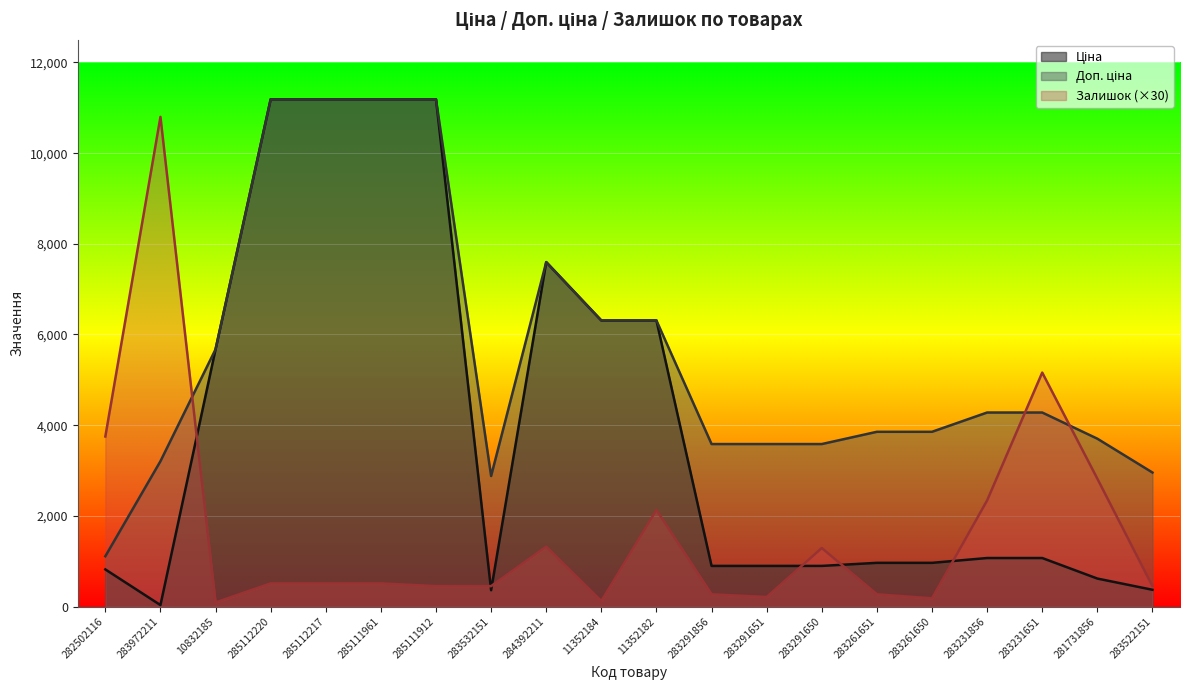

What is the difference between the highest and lowest values at 281731856?

3084.9